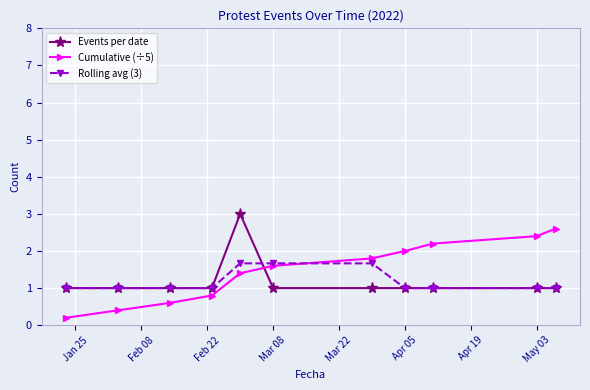

How many times do Events per date and Cumulative (÷5) cross each other?

1